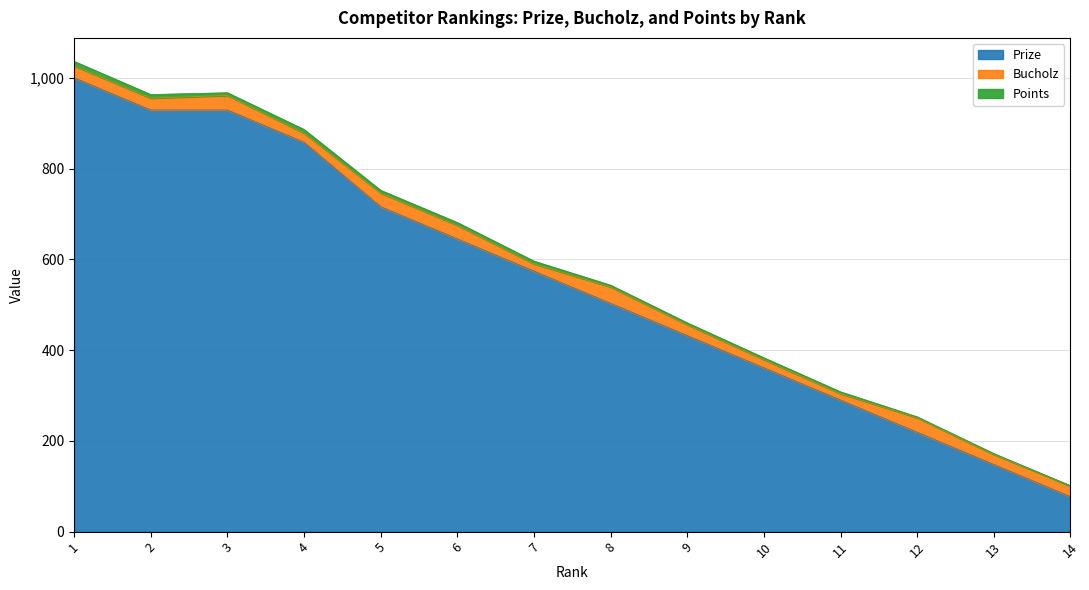

List the labels in order of Points value, smallest first.

14, 12, 13, 8, 9, 10, 11, 3, 5, 6, 7, 2, 4, 1